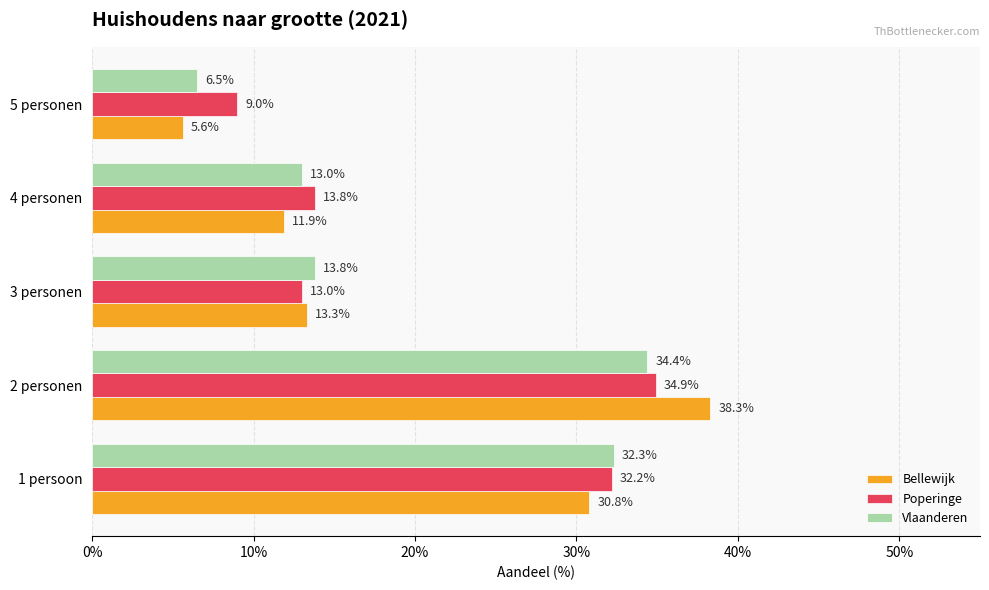

What are all the series names shown in the legend?

Bellewijk, Poperinge, Vlaanderen